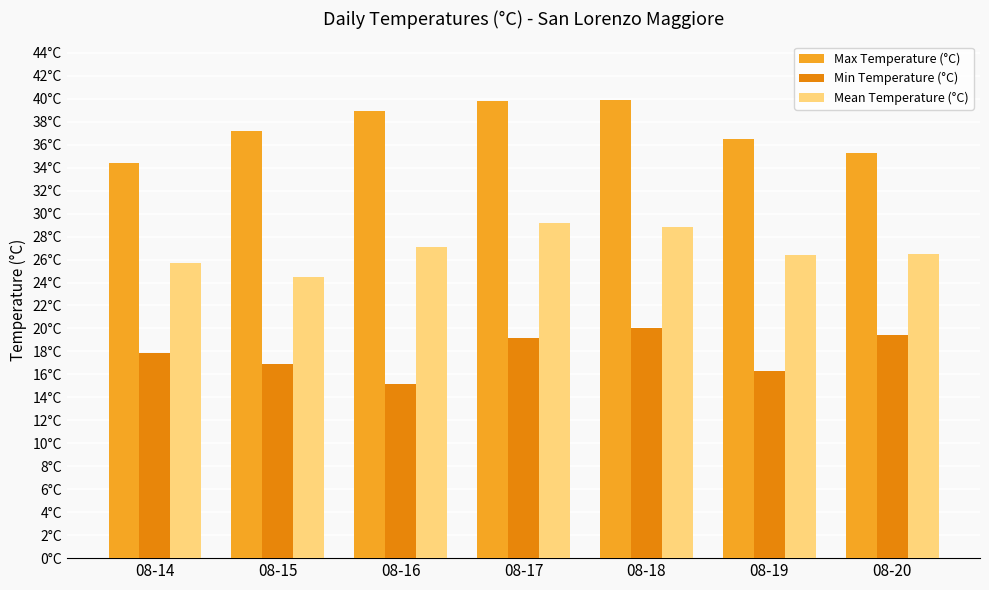

What is the difference between the second highest and minimum values in the Mean Temperature (°C) series?

4.3